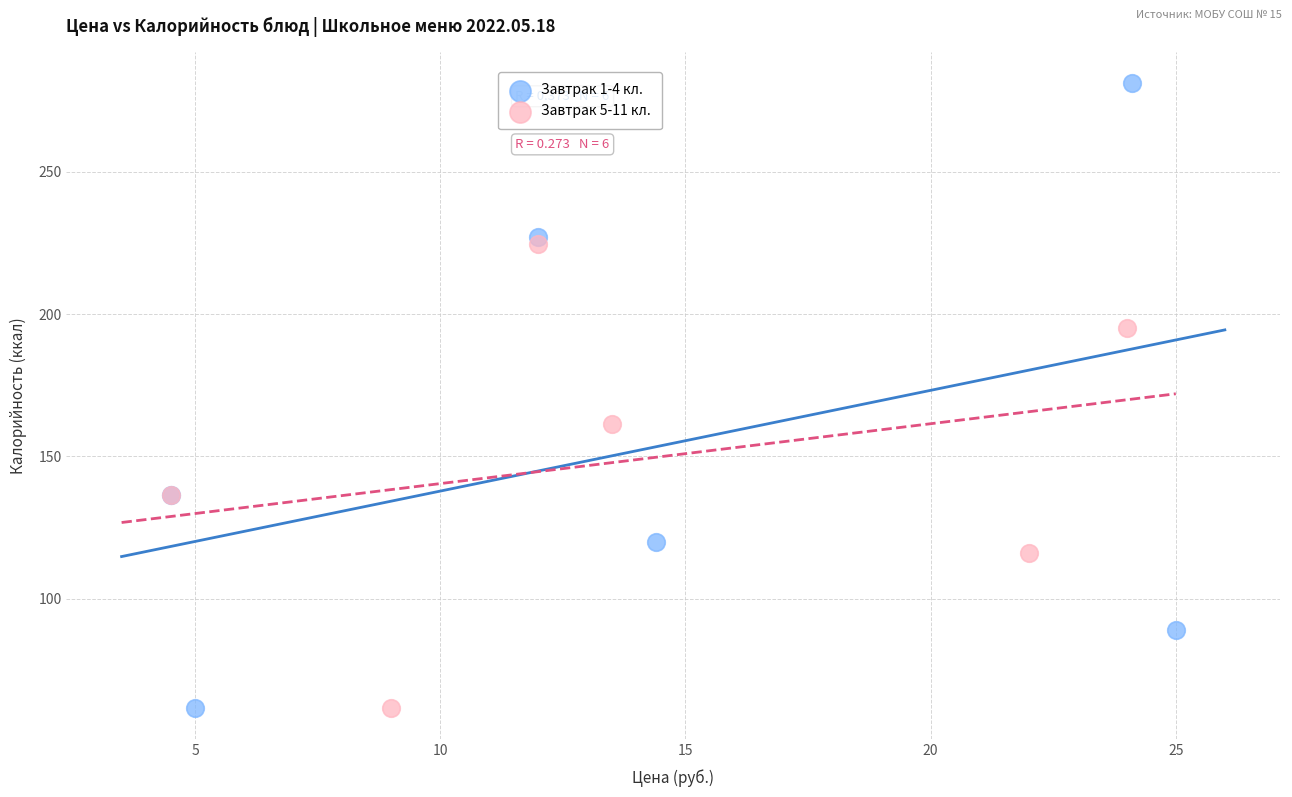

Which series has the widest spread of Y values?

Завтрак 1-4 кл.